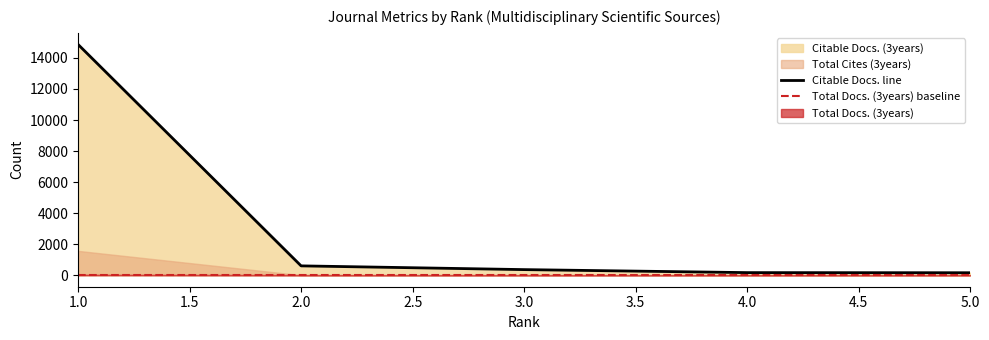

What is the value of the Total Docs. (3years) point at the 3rd from the left?

8